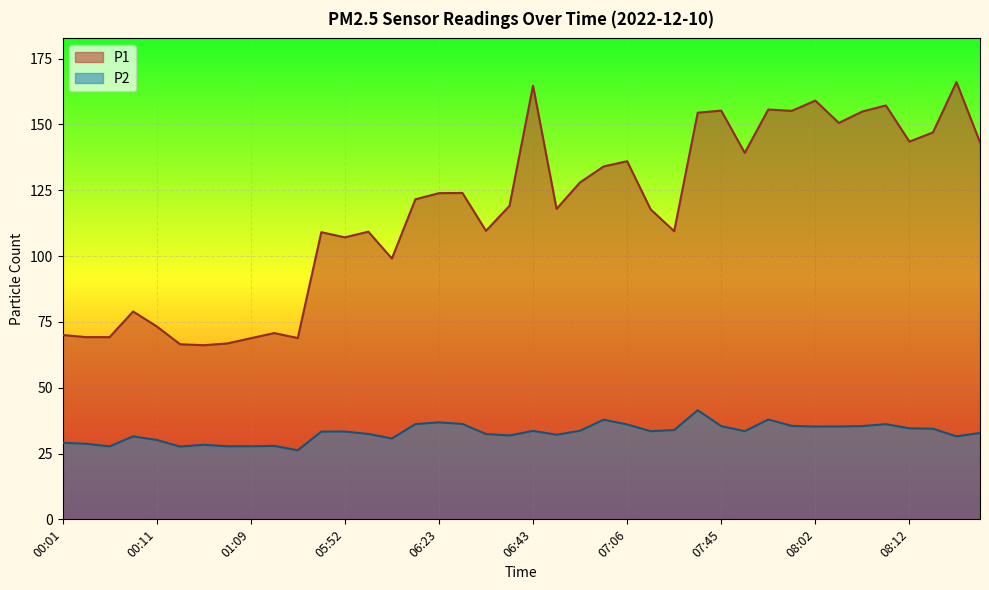

What is the difference between the maximum and minimum values in the P1 series?

99.9